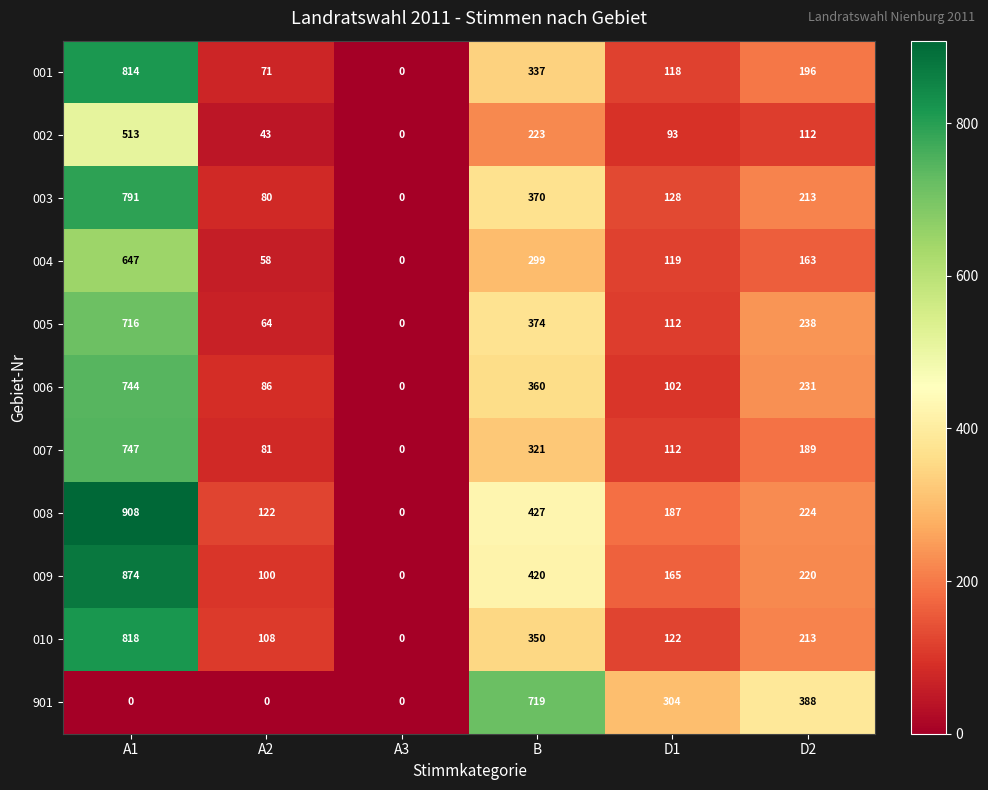

Which category has the highest value across all series?

A1